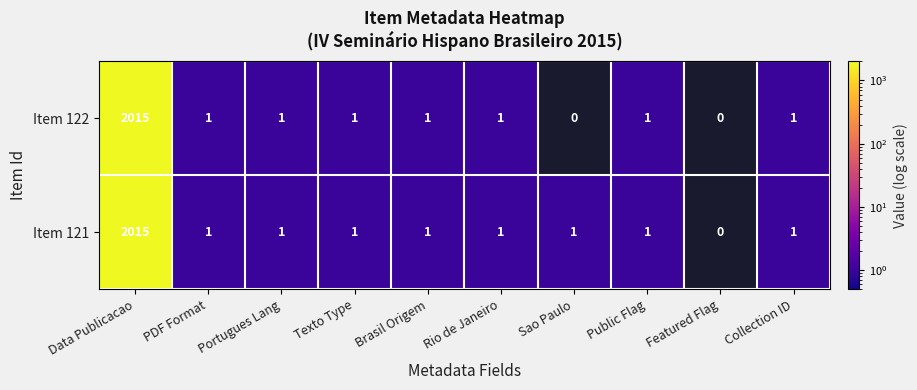

What is the difference between the maximum and minimum values in the Item 121 series?

2015